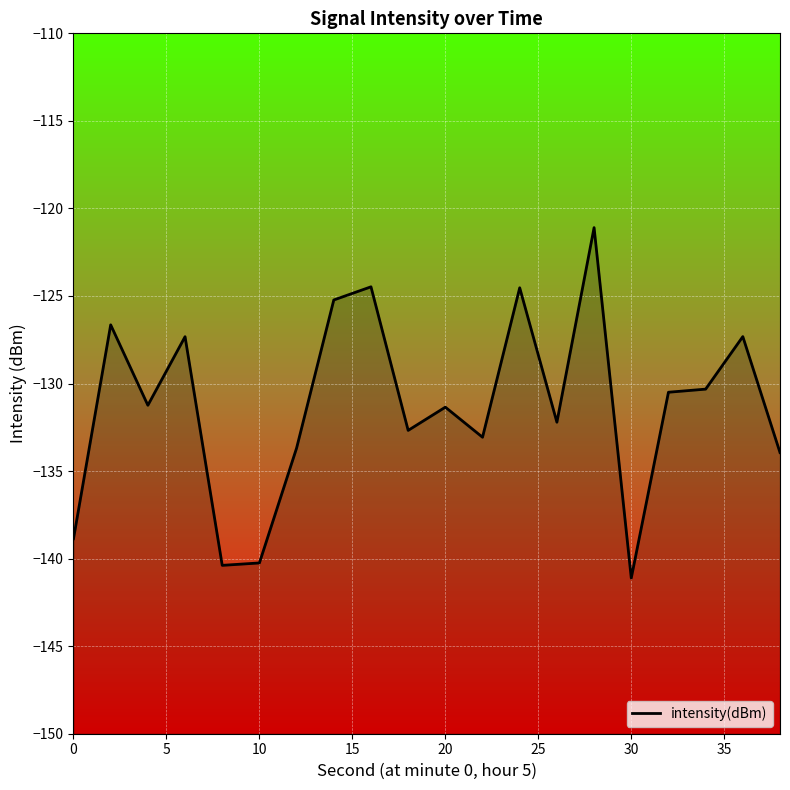

What is the smallest value displayed?

-141.1